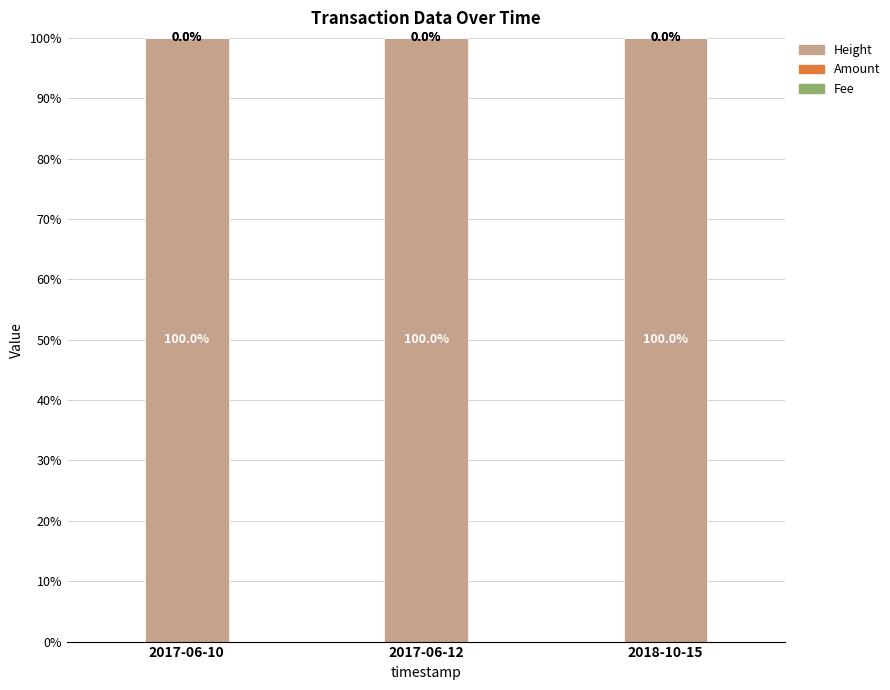

What is the total value across all series at 2018-10-15?

100.0